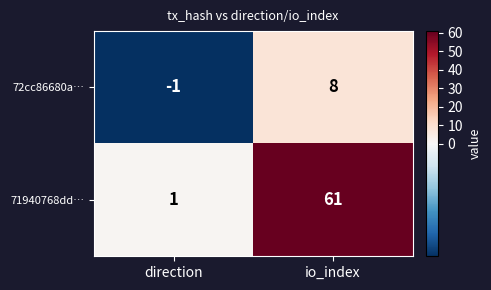

What is the sum of all 71940768dd… values?

62